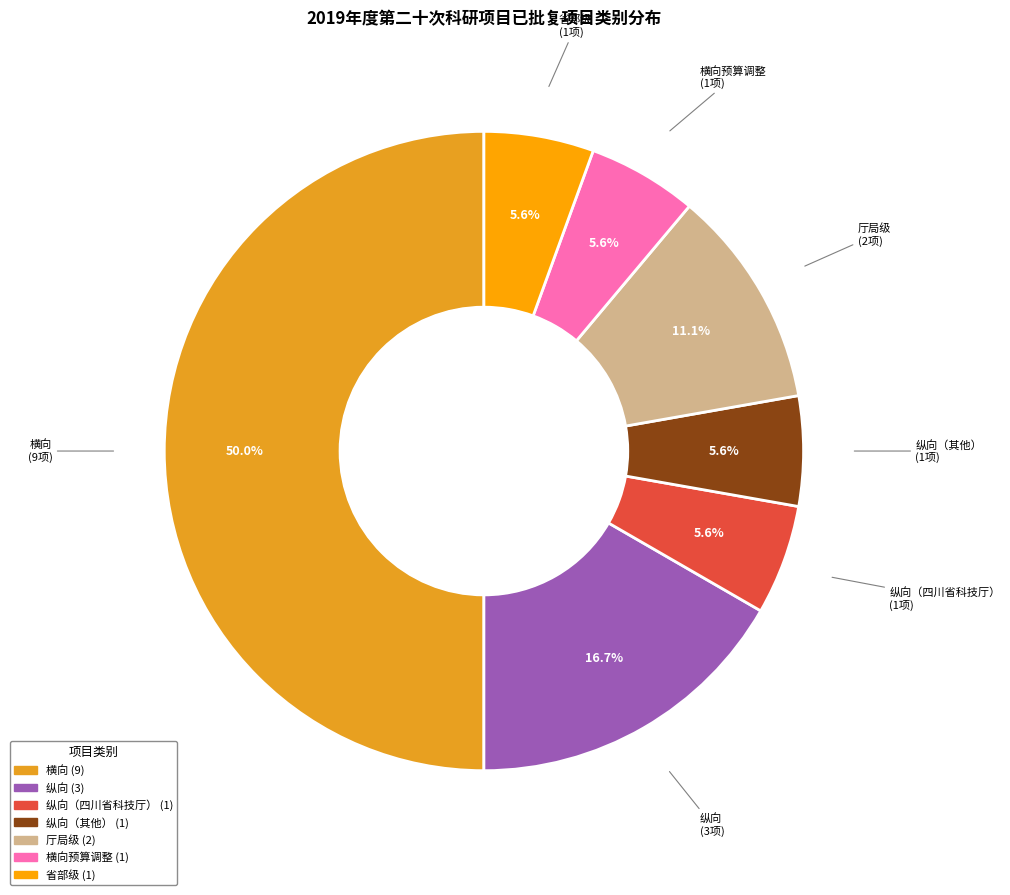

Does 厅局级 represent more than half of the total?

No